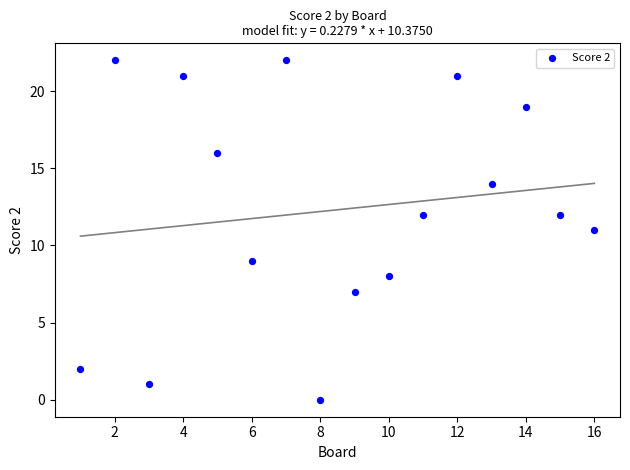

What is the range of Y values (max minus min)?

22